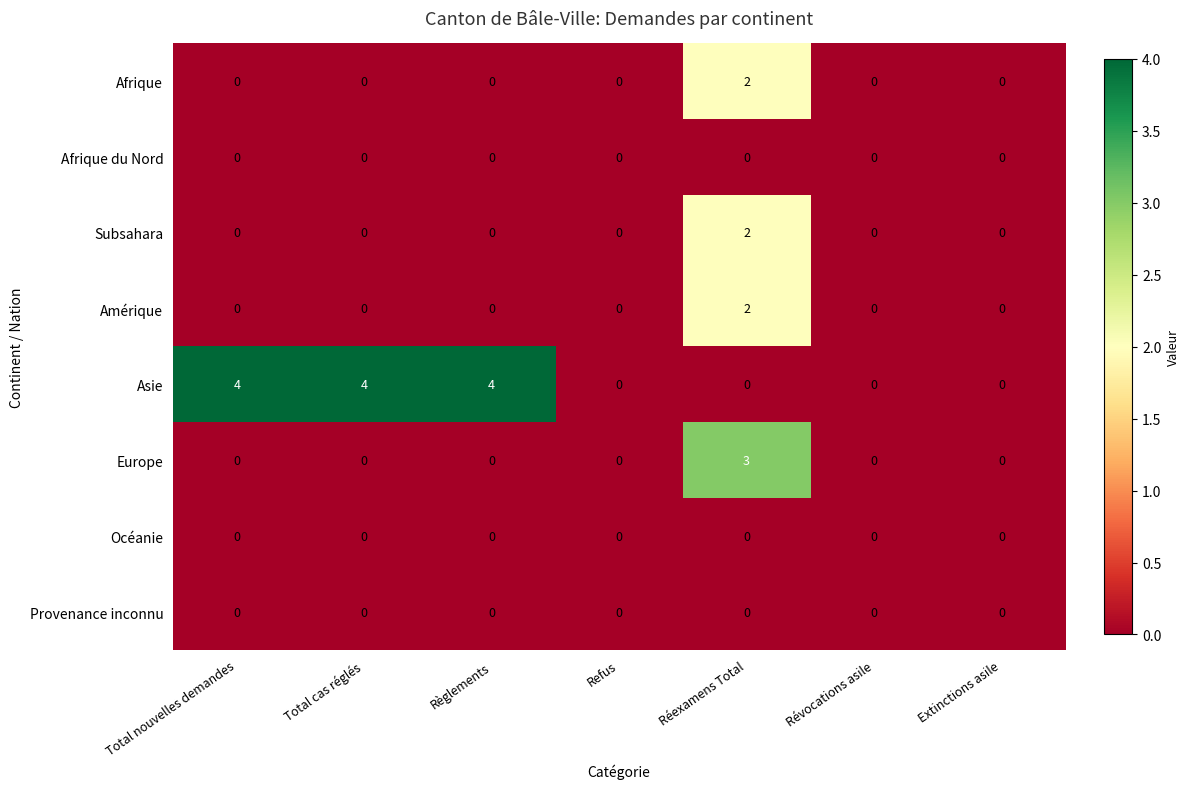

At which category is the sum across all series the highest?

Réexamens Total